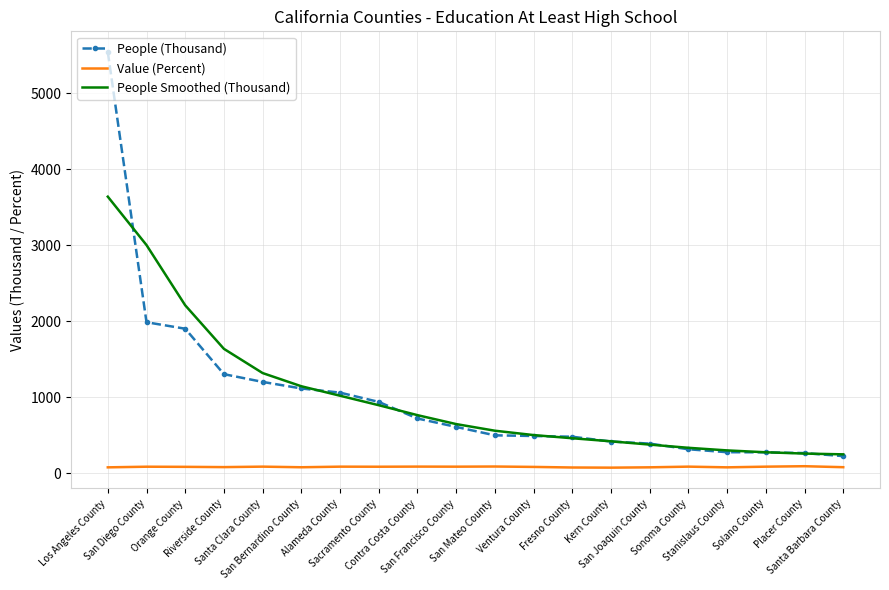

True or false: People (Thousand) and Value (Percent) intersect in this chart.

False